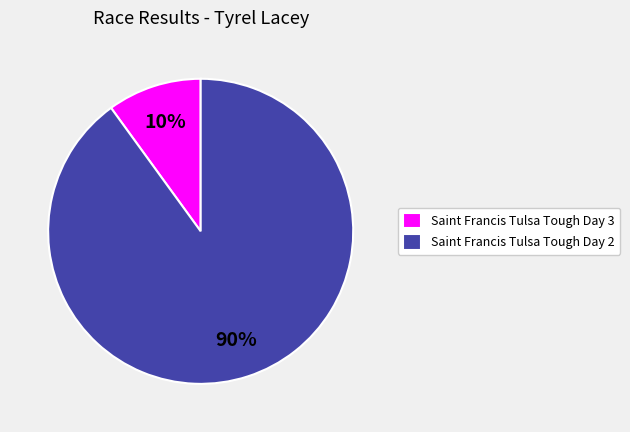

What percentage is the Saint Francis Tulsa Tough Day 2 slice, to the nearest percent?

90%